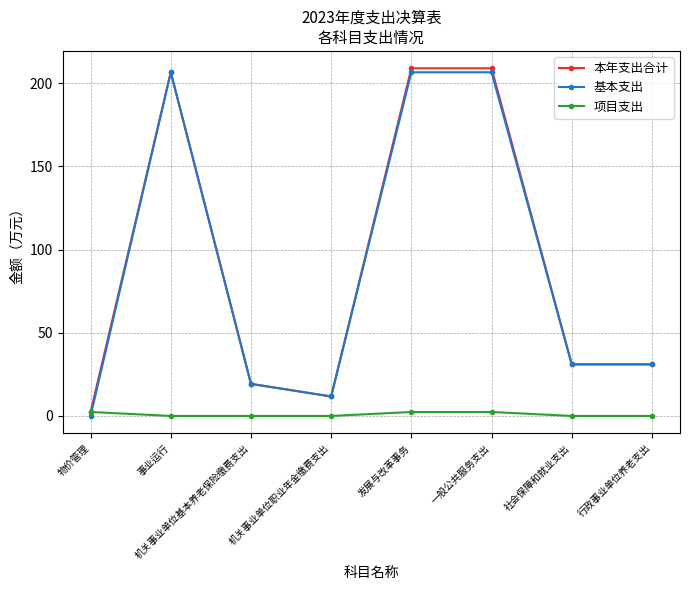

How many series are shown in this chart?

3